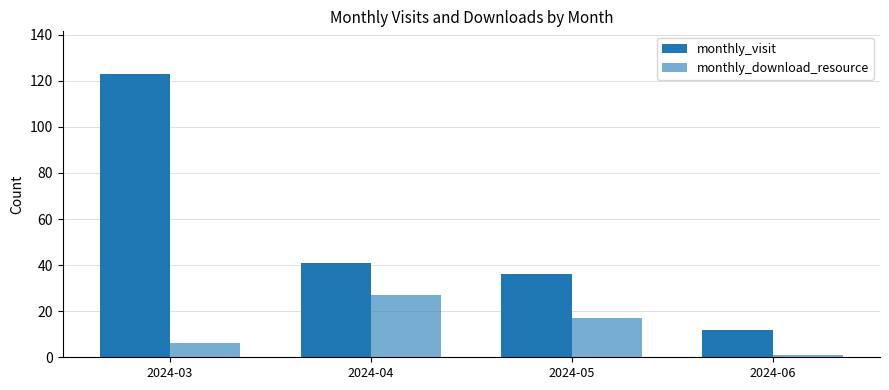

List the series in order of their overall mean, lowest first.

monthly_download_resource, monthly_visit